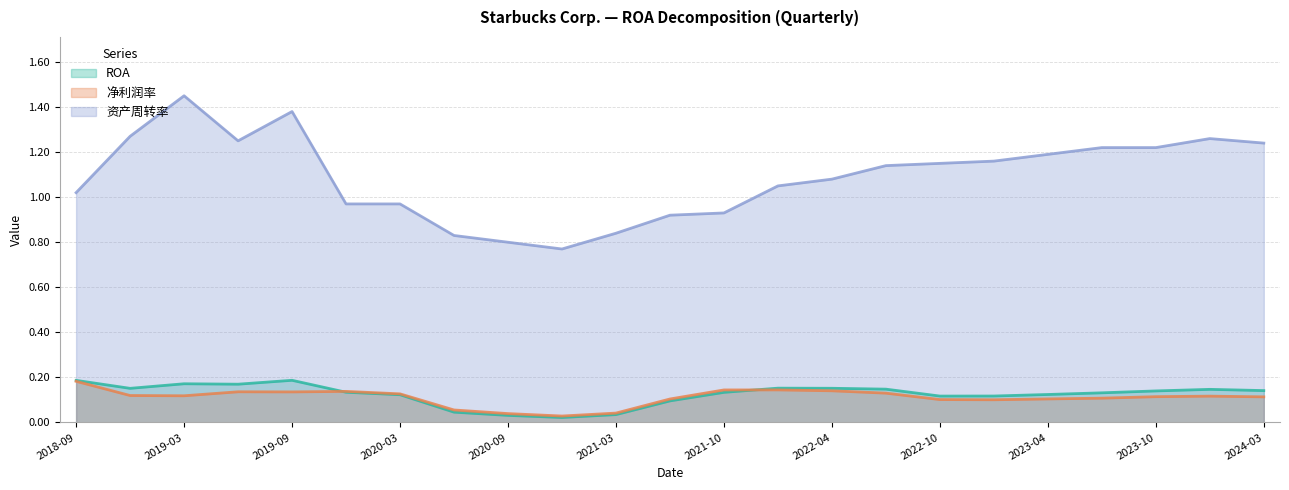

At which category does the chart reach its peak across all series?

2019-03